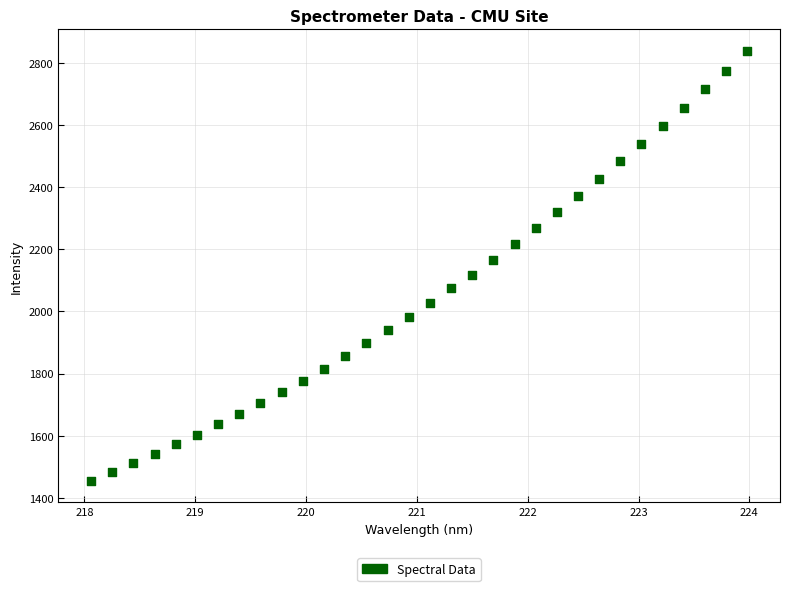

What is the range of X values (max minus min)?

5.9